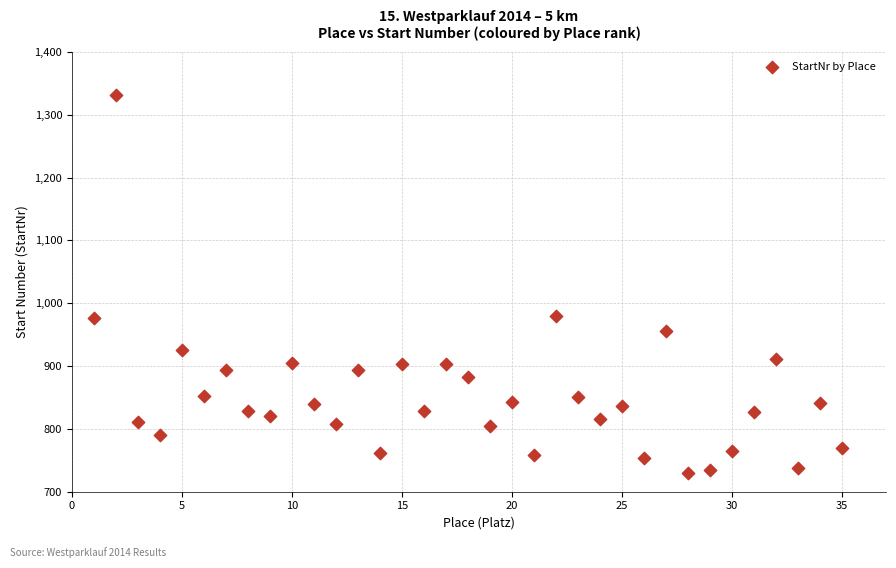

What is the range of X values (max minus min)?

34